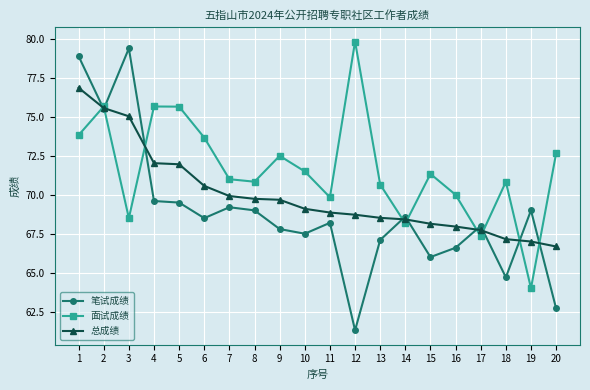

True or false: 总成绩 has a value of 68.5 at 13.

True